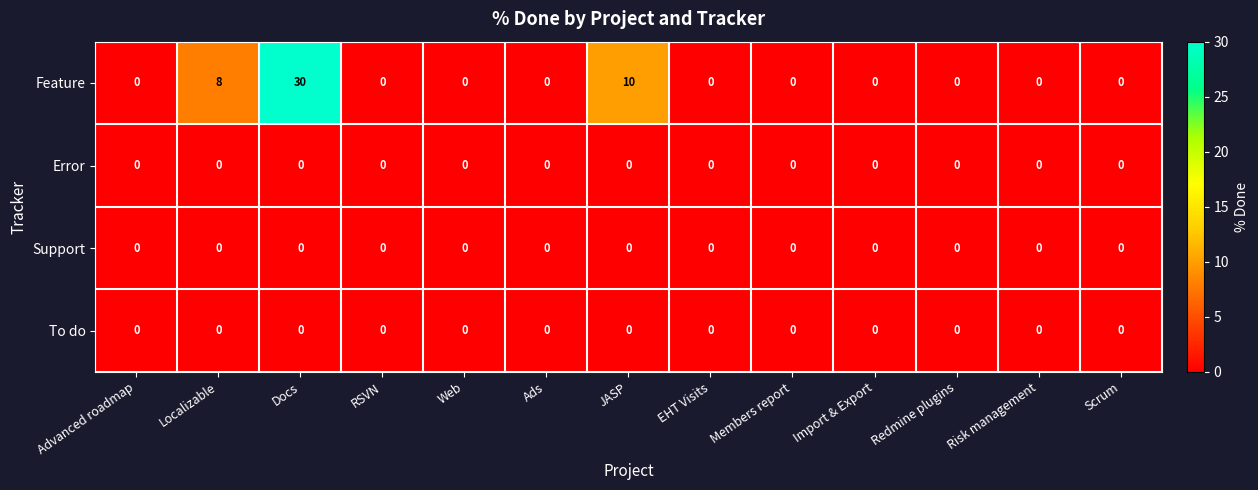

Is it true that Feature equals 0 at Import & Export?

True